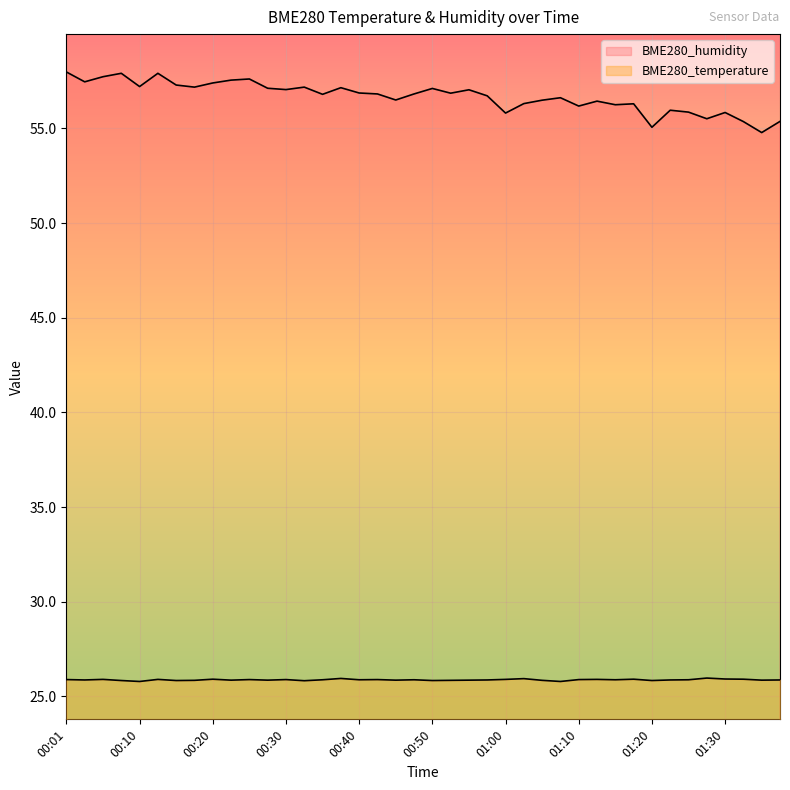

How many data points does each series have?

40